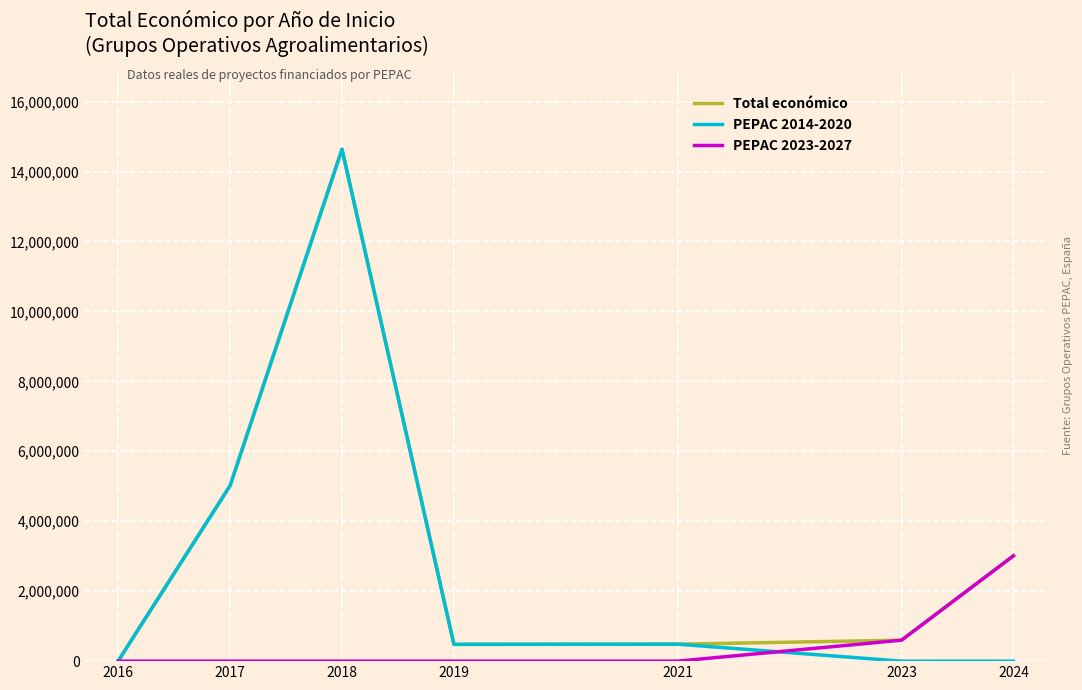

Is it true that PEPAC 2014-2020 equals 2494437 at 2017?

False